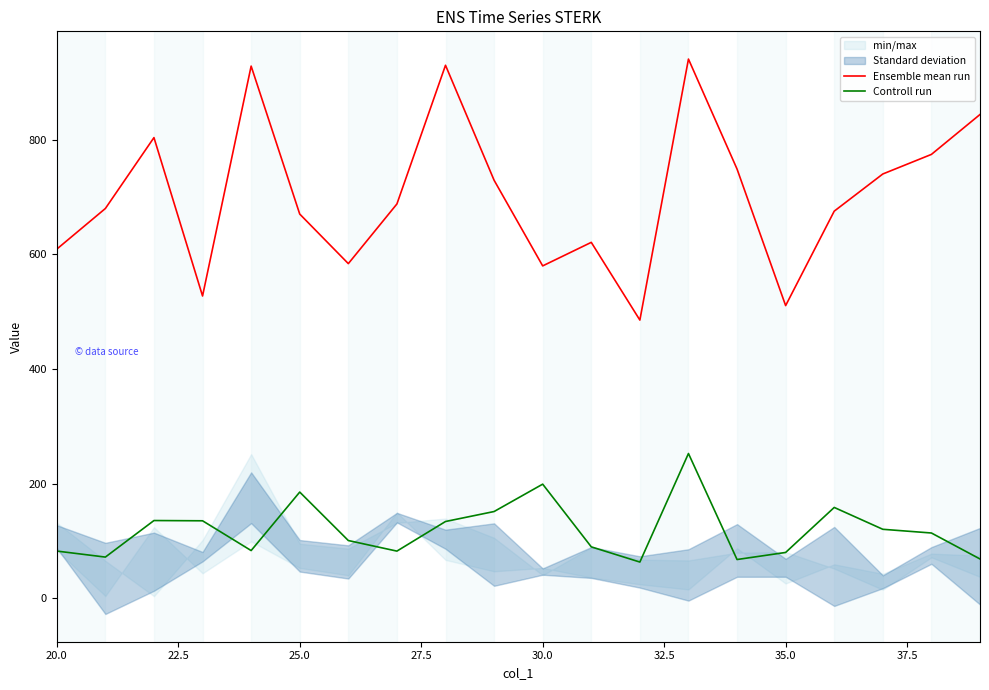

True or false: Ensemble mean run and Controll run intersect in this chart.

False